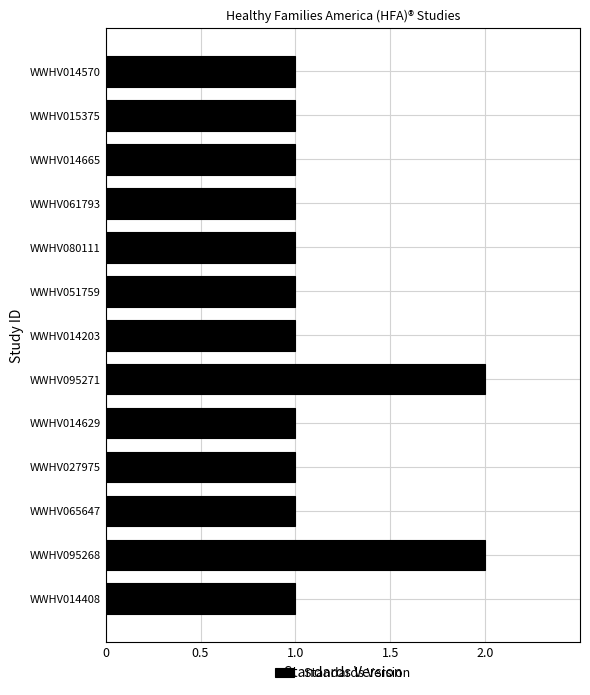

What position from the bottom is WWHV065647?

3